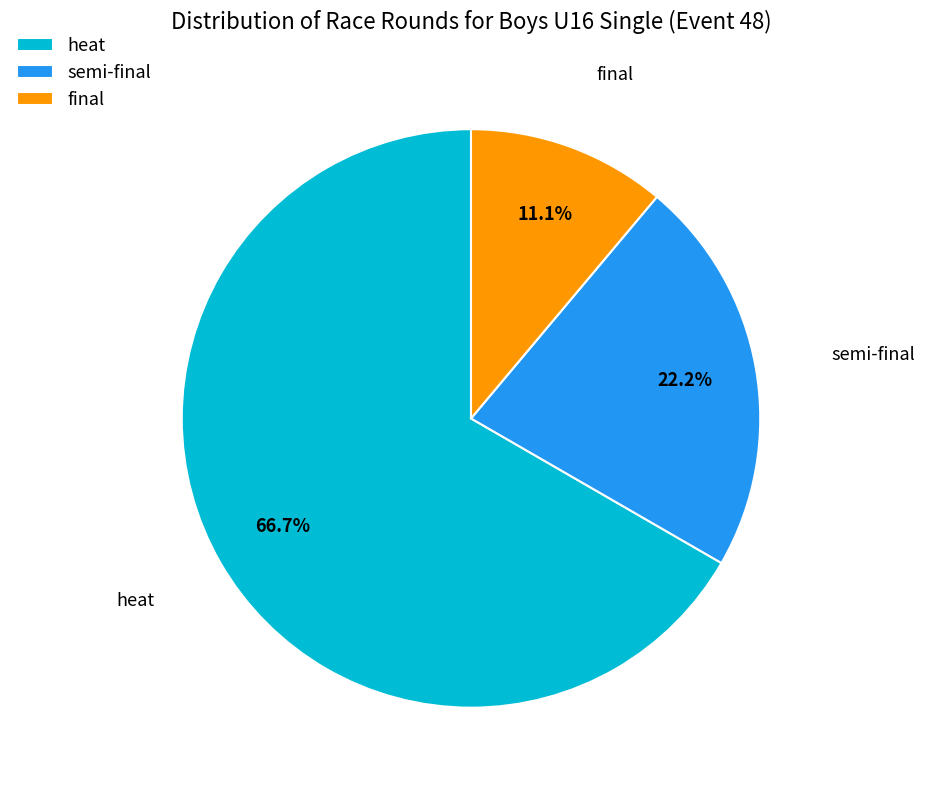

What percentage is the heat slice, to the nearest percent?

67%